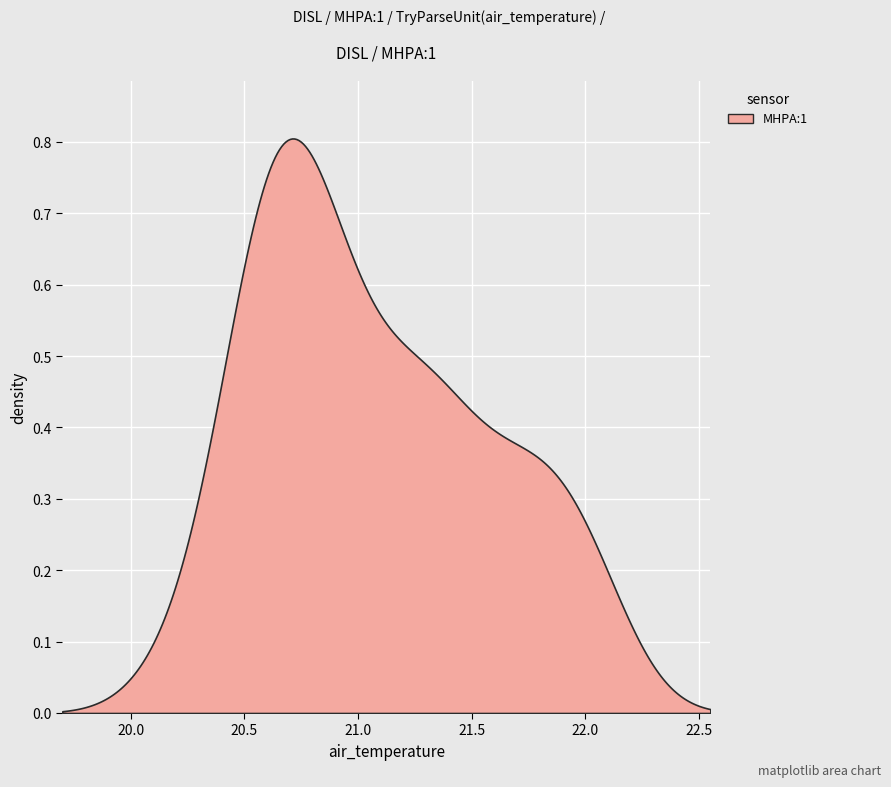

True or false: the data shows 36.2 at 2017-03-01T19:00:00Z.

False